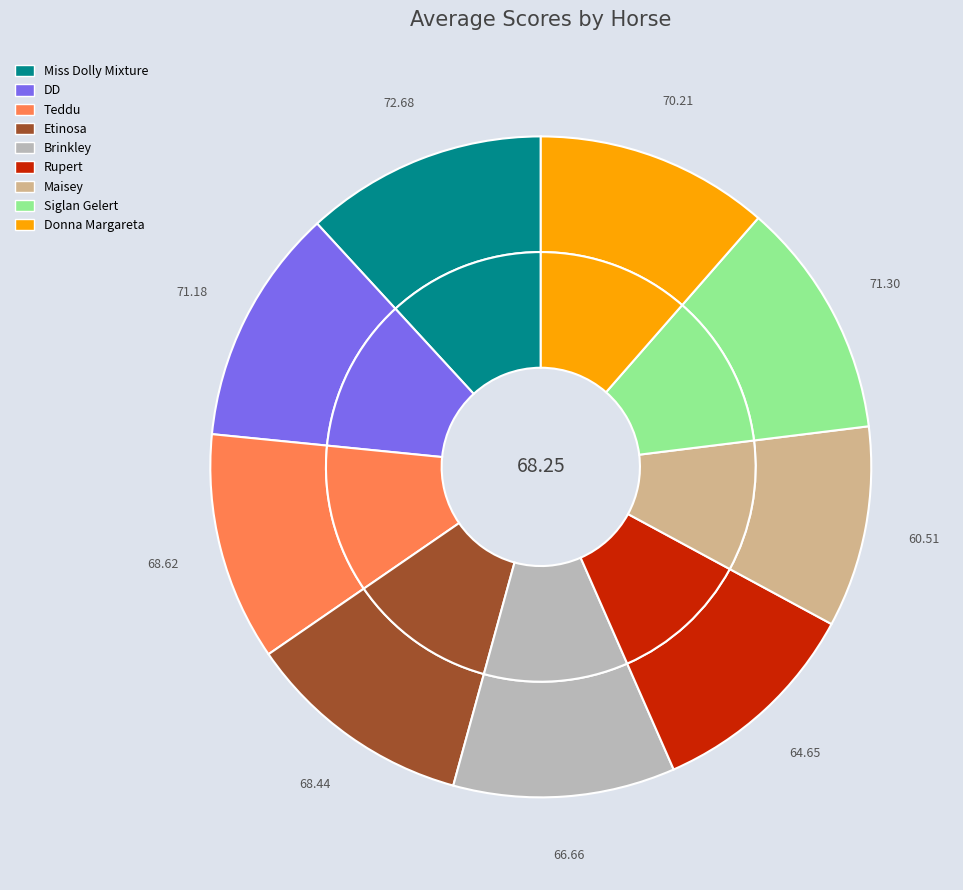

True or false: Teddu accounts for 11% of the total.

True